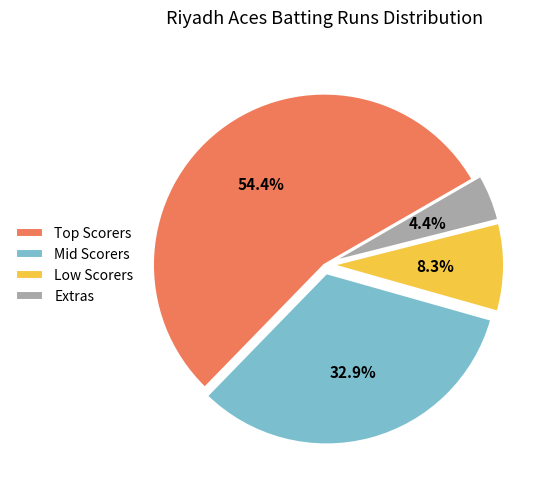

What portion of the pie excludes Low Scorers?

91.7%